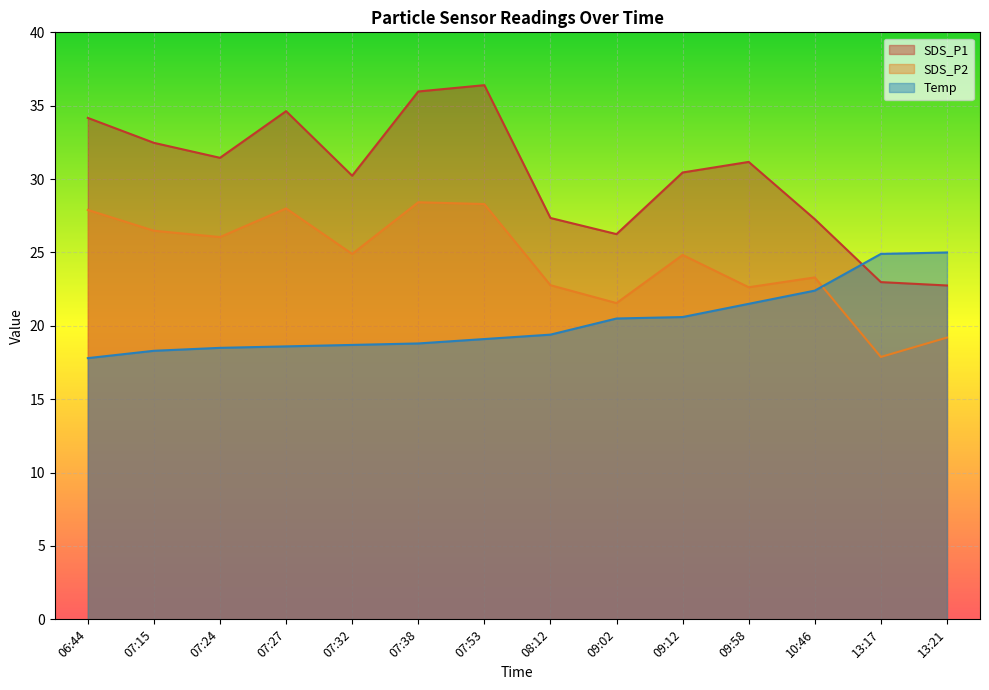

What value does the SDS_P1 series have at 07:24?

31.4